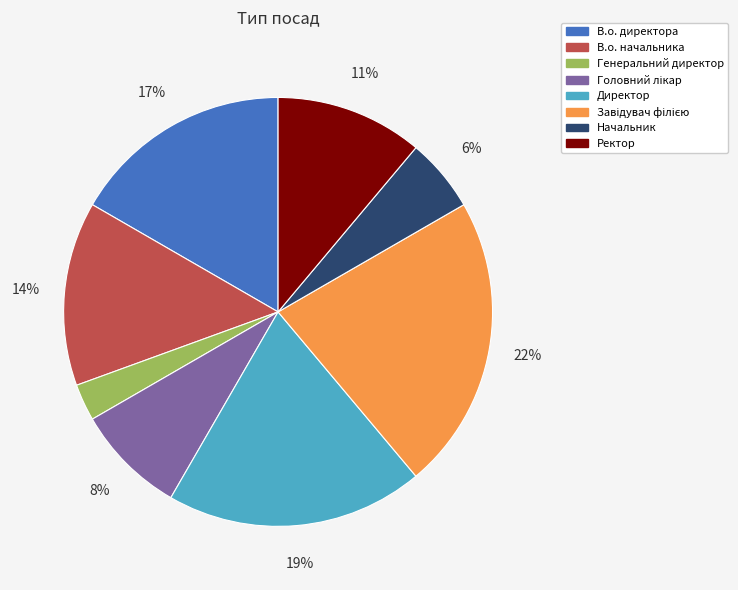

Is there a majority slice in this chart?

No